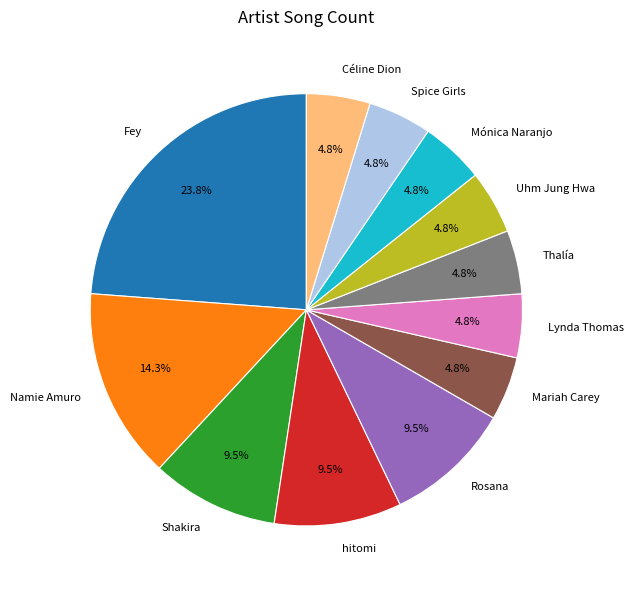

How many segments does this pie chart have?

12